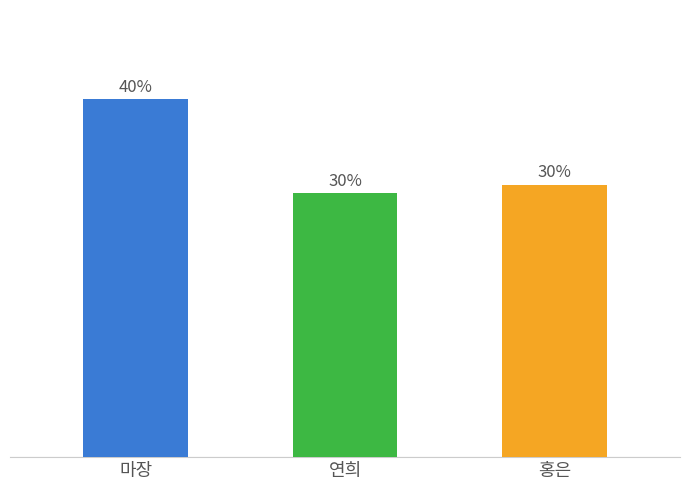

Does the chart contain any negative values?

No